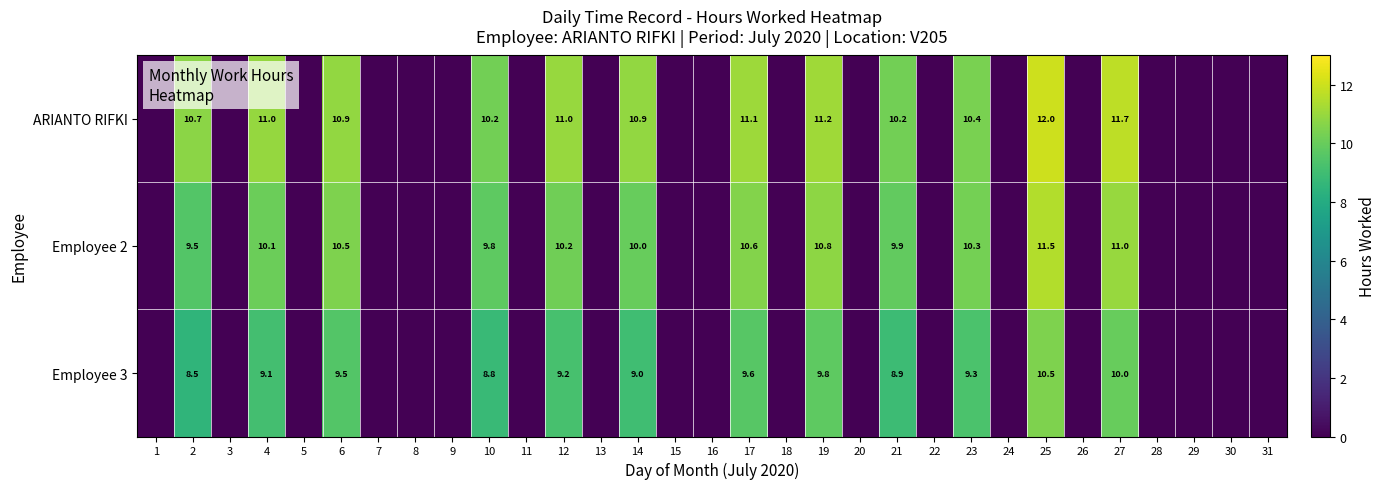

The value of Employee 2 at 19 is 10.8. True or false?

True